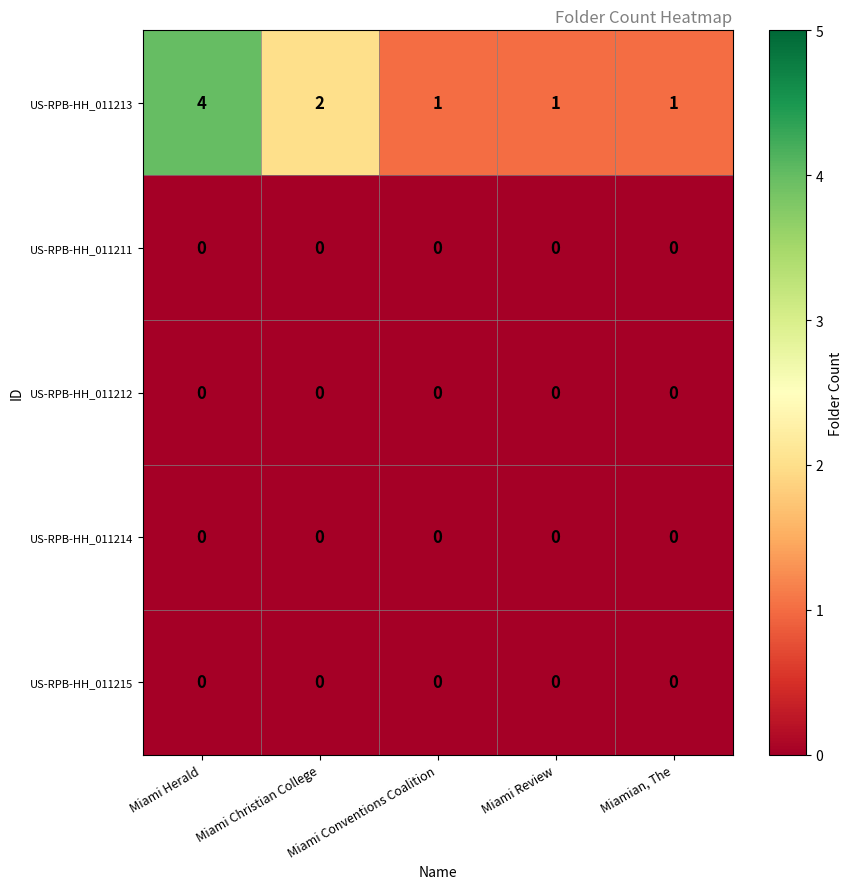

Which series has the largest range (max minus min)?

US-RPB-HH_011213